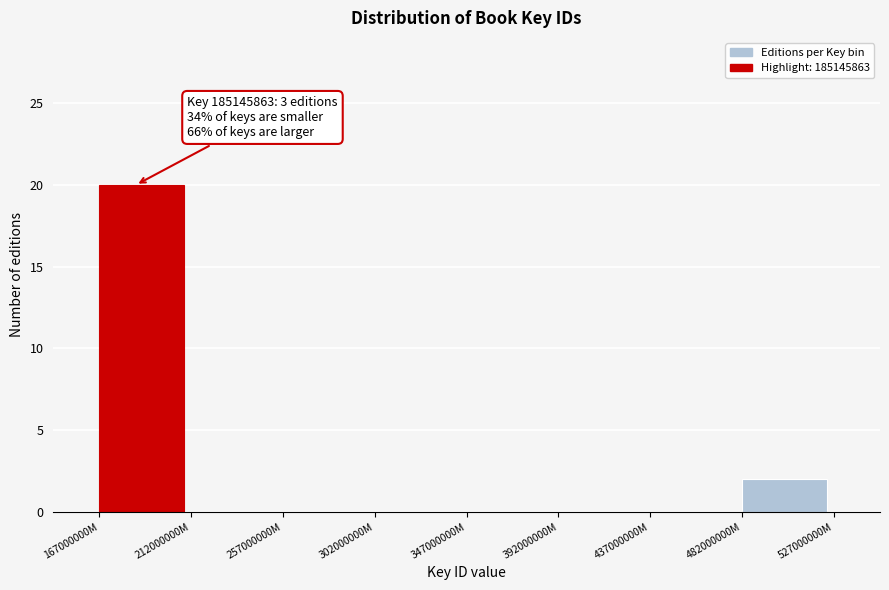

Reading left to right, list all the values displayed in this chart.

167000000M=20	212000000M=0	257000000M=0	302000000M=0	347000000M=0	392000000M=0	437000000M=0	482000000M=2